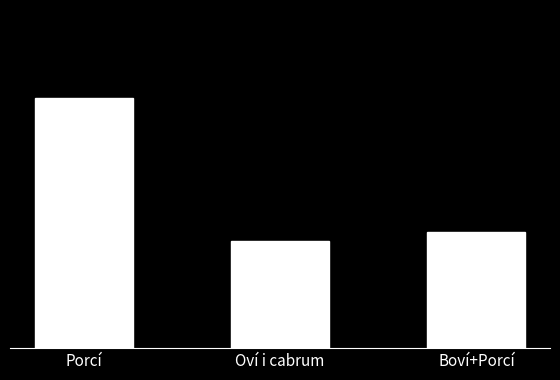

True or false: the data shows 17621587 at Porcí.

True